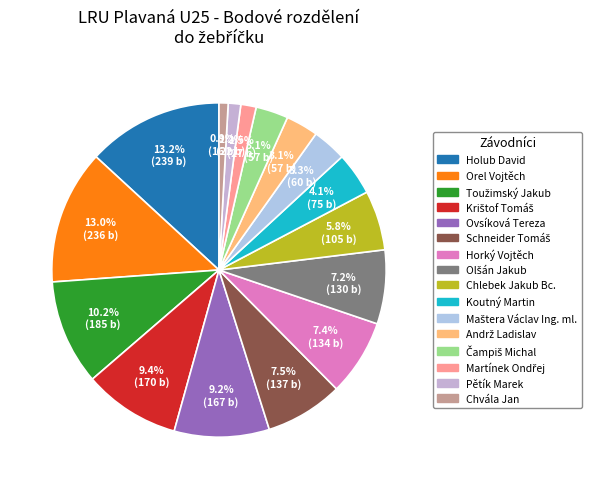

What is the smallest slice in the pie chart?

Chvála Jan